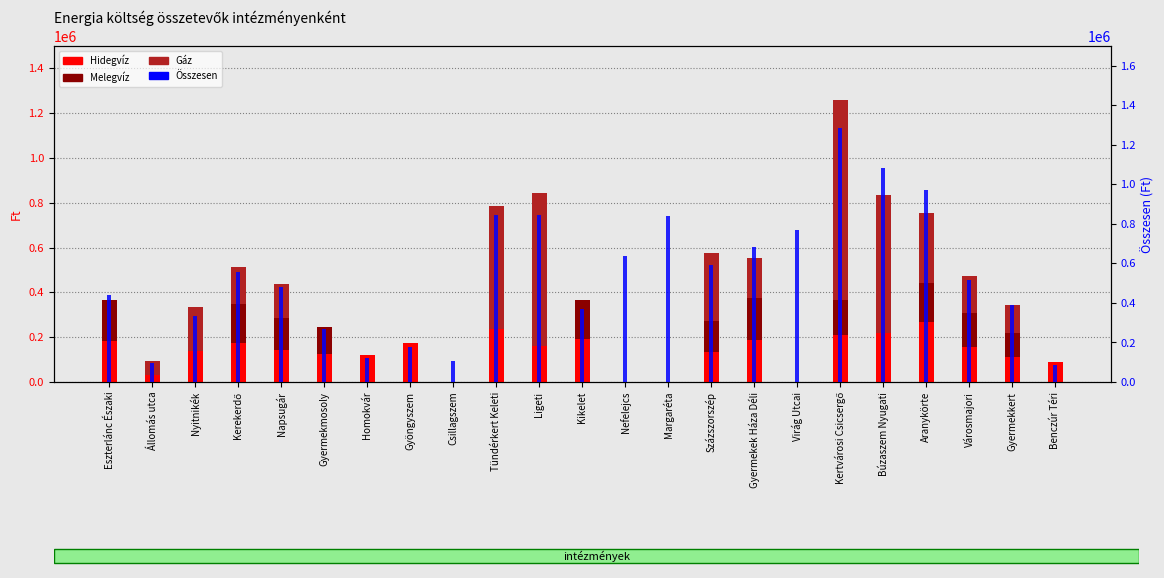

Rank the categories by Gáz value from lowest to highest.

Eszterlánc Északi, Gyermekmosoly, Homokvár, Gyöngyszem, Csillagszem, Kikelet, Nefelejcs, Margaréta, Virág Utcai, Benczúr Téri, Állomás utca, Gyermekkert, Napsugár, Városmajori, Kerekerdő, Gyermekek Háza Déli, Nyitnikék, Százszorszép, Aranykörte, Tündérkert Keleti, Búzaszem Nyugati, Ligeti, Kertvárosi Csicsergő